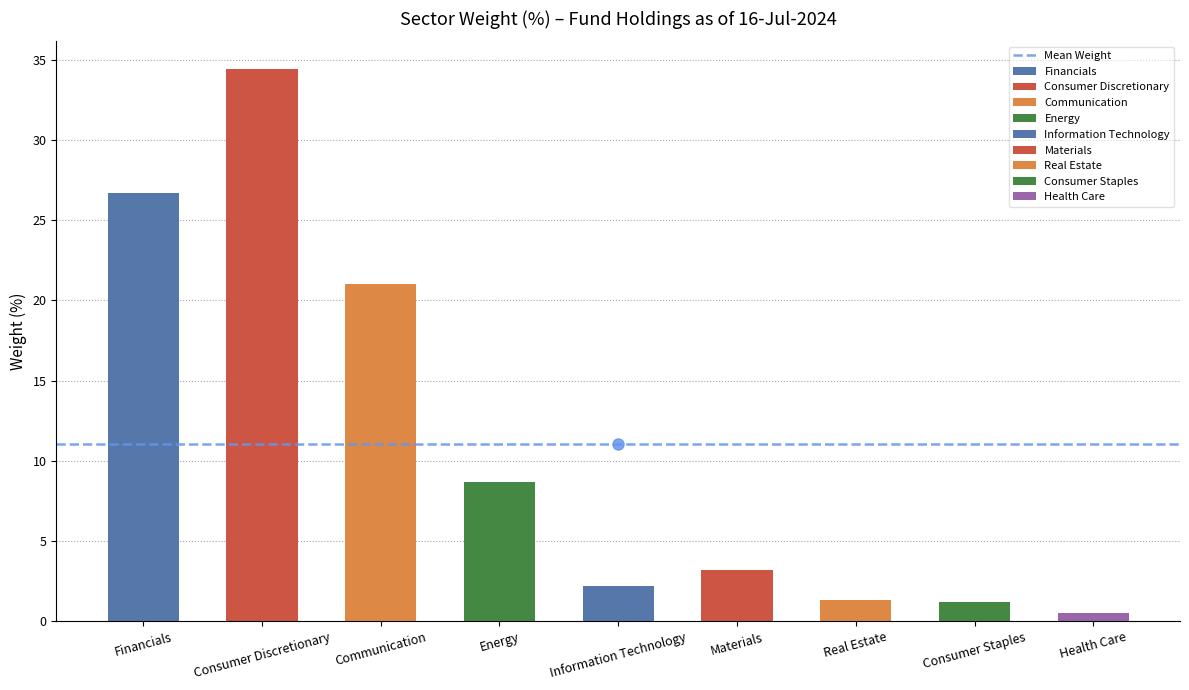

Is it true that the value at Energy is 15.0?

False